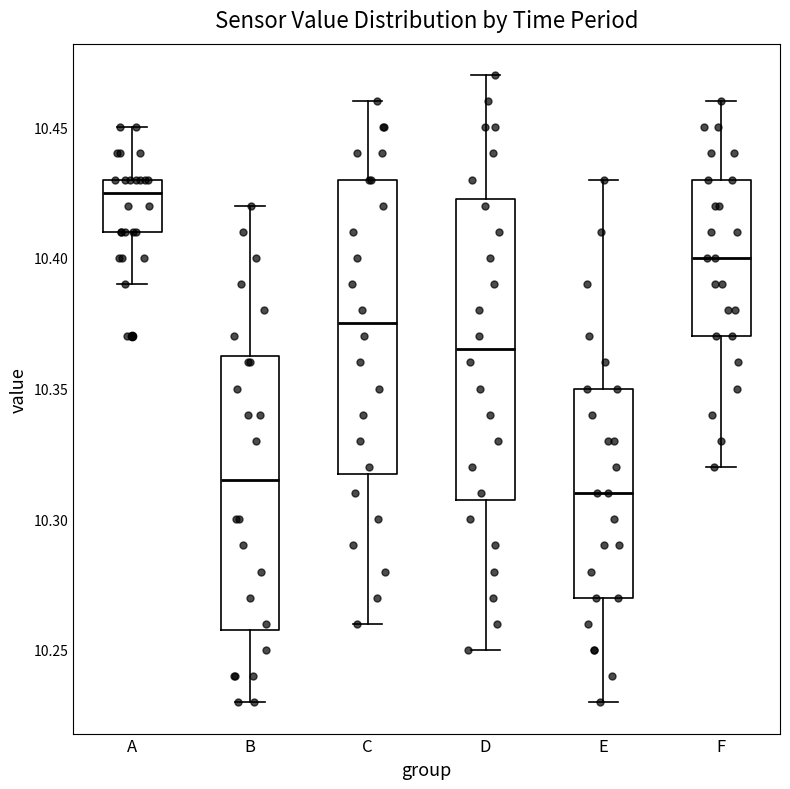

Where is the upper edge of the box for E on the y-axis? The values are not printed on the chart, so give them approximately, as read against the axis.

10.350